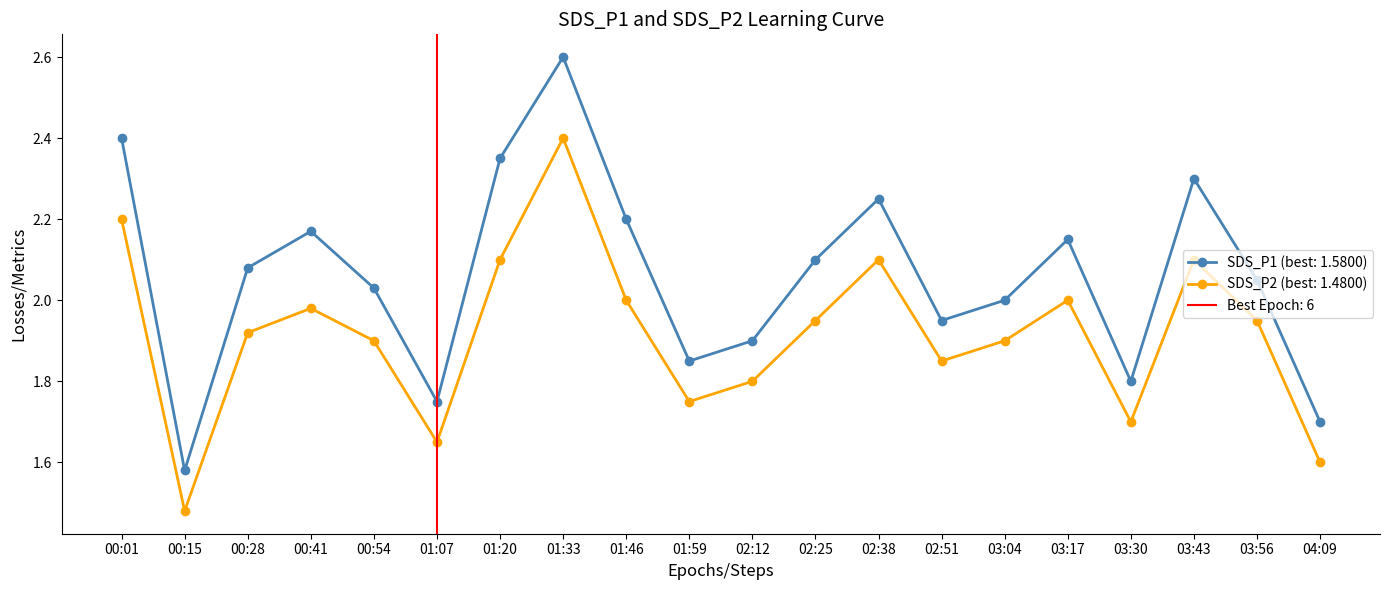

What is the value of the SDS_P1 point at the 8th from the left?

2.6